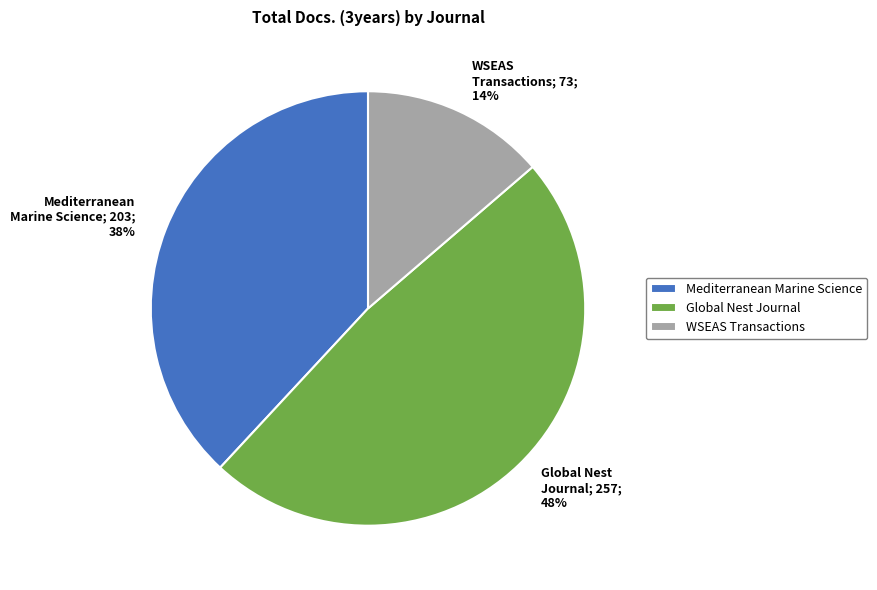

How many segments does this pie chart have?

3